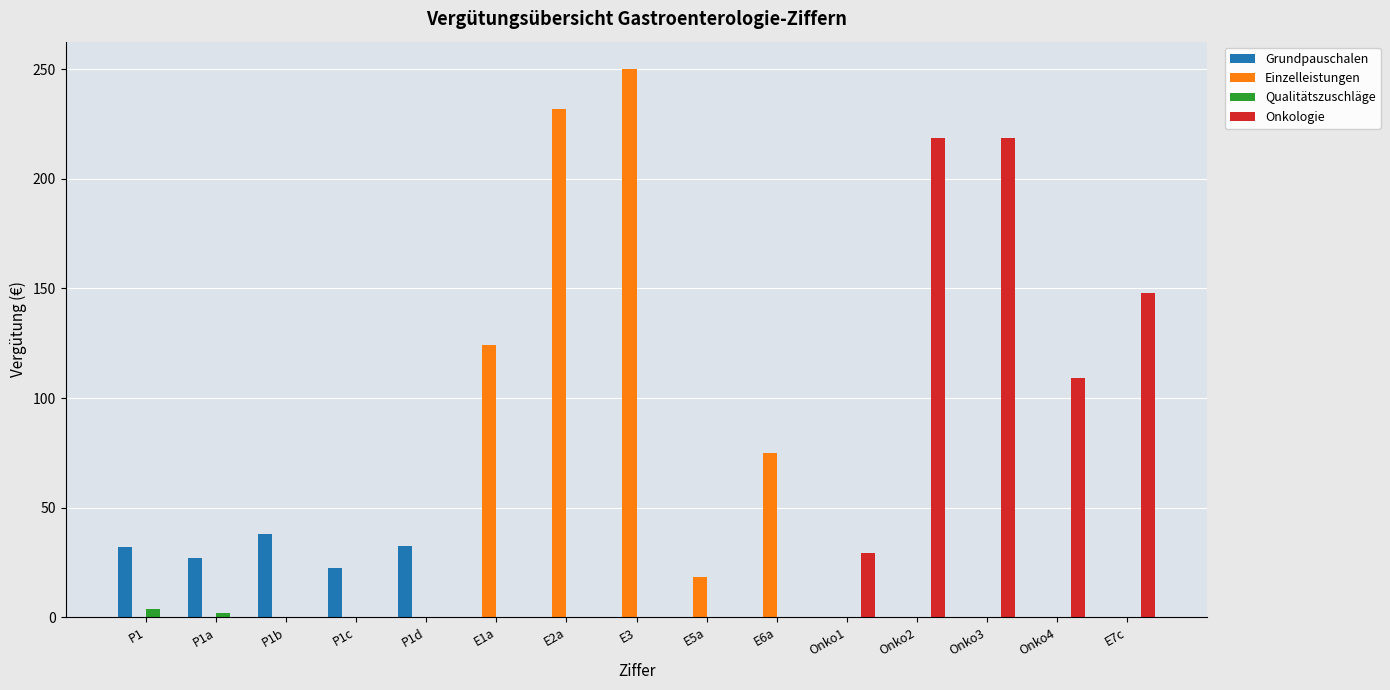

The value of Grundpauschalen at E2a is 0.0. True or false?

True